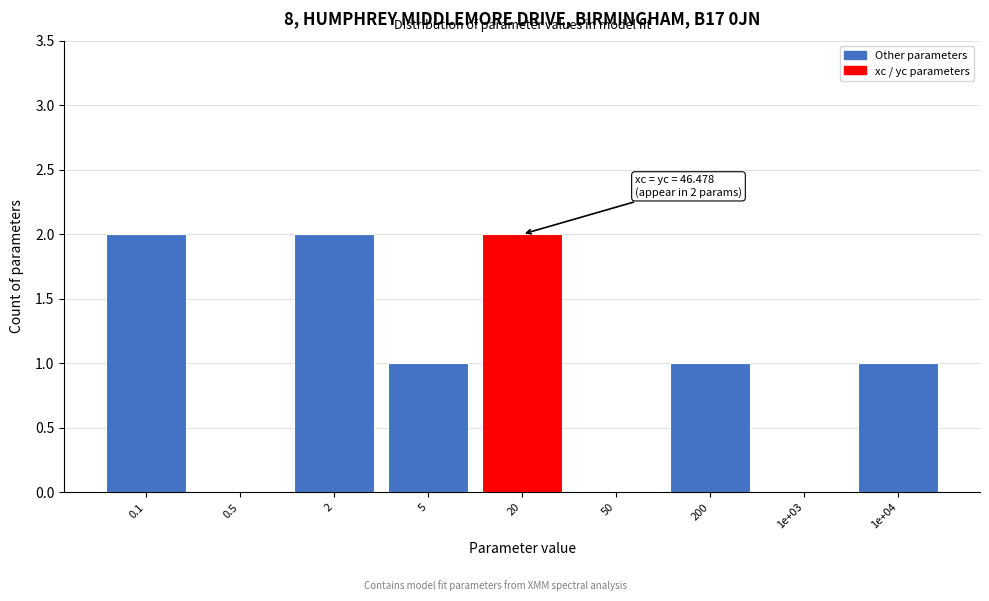

Reading left to right, what are all the values shown in this chart?

0.1=2	0.5=0	2=2	5=1	20=2	50=0	200=1	1e+03=0	1e+04=1